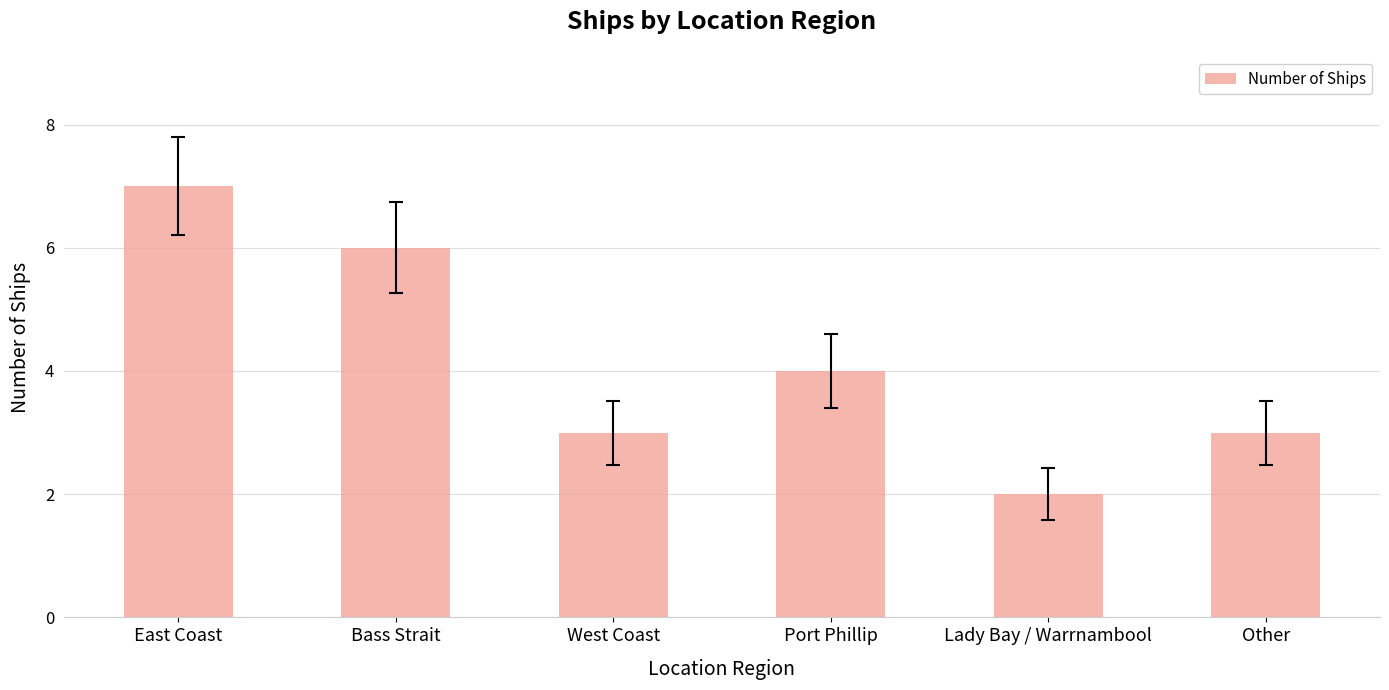

Which label corresponds to the smallest value in the chart?

Lady Bay / Warrnambool